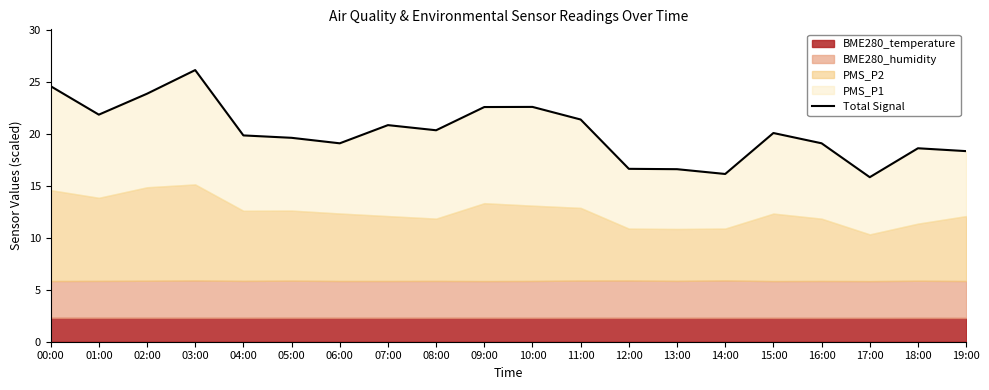

Rank the categories by value from lowest to highest.

17:00, 14:00, 13:00, 12:00, 19:00, 18:00, 06:00, 16:00, 05:00, 04:00, 15:00, 08:00, 07:00, 11:00, 01:00, 09:00, 10:00, 02:00, 00:00, 03:00